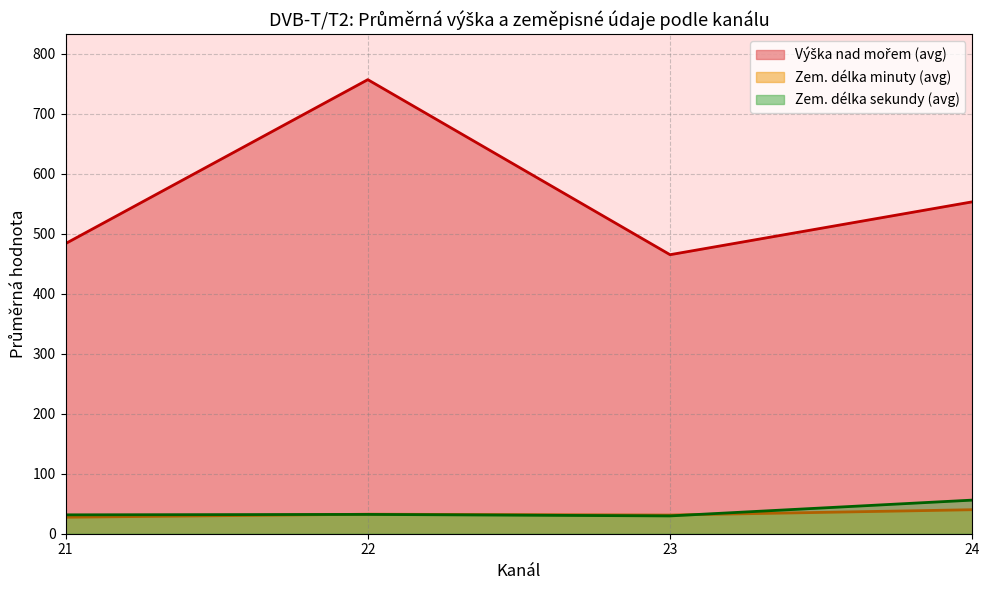

Which has a higher value, 21 or 21?

21